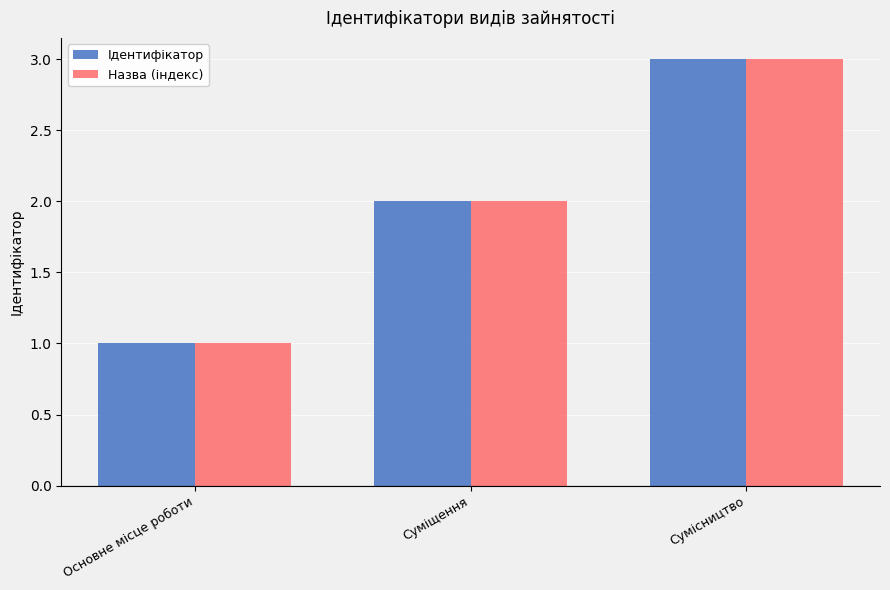

Are the bars horizontal?

No